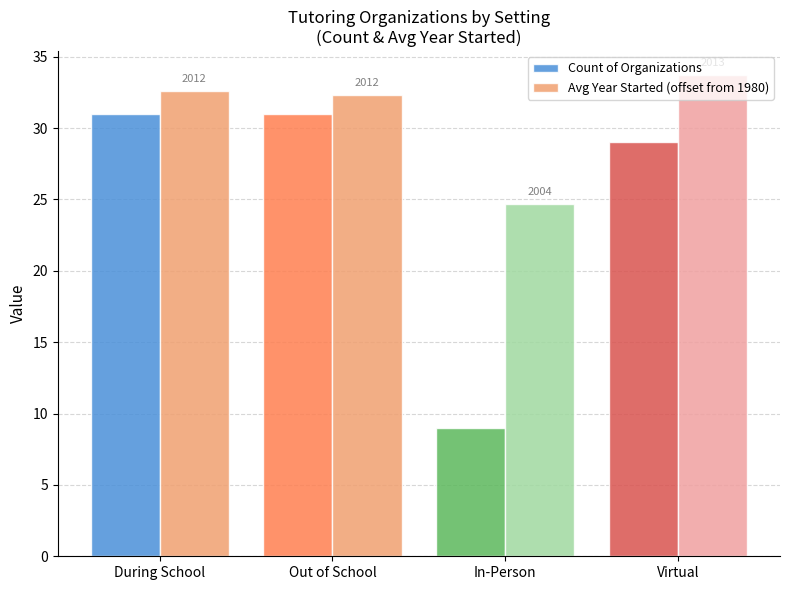

How many groups of bars are there?

4